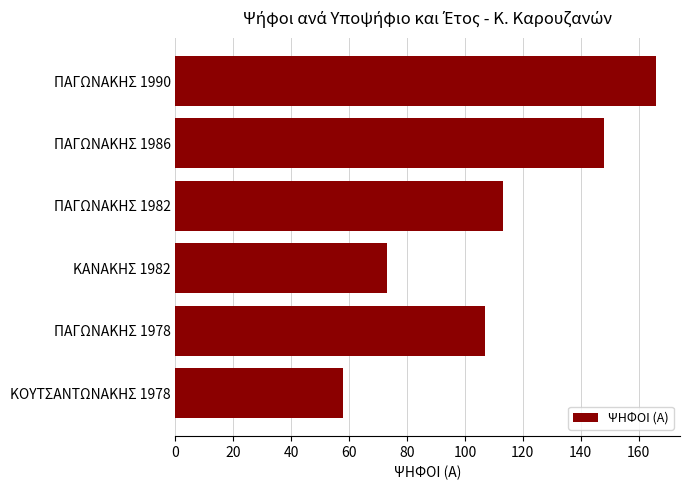

What is the sum of all values?

665